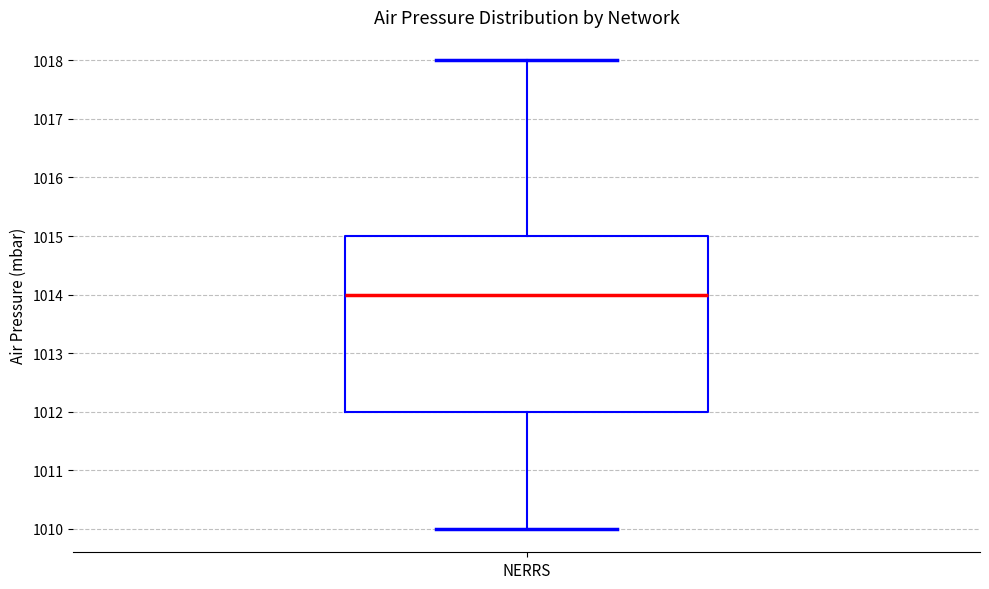

Where does the median line of the box for NERRS sit on the y-axis? The values are not printed on the chart, so give them approximately, as read against the axis.

1014